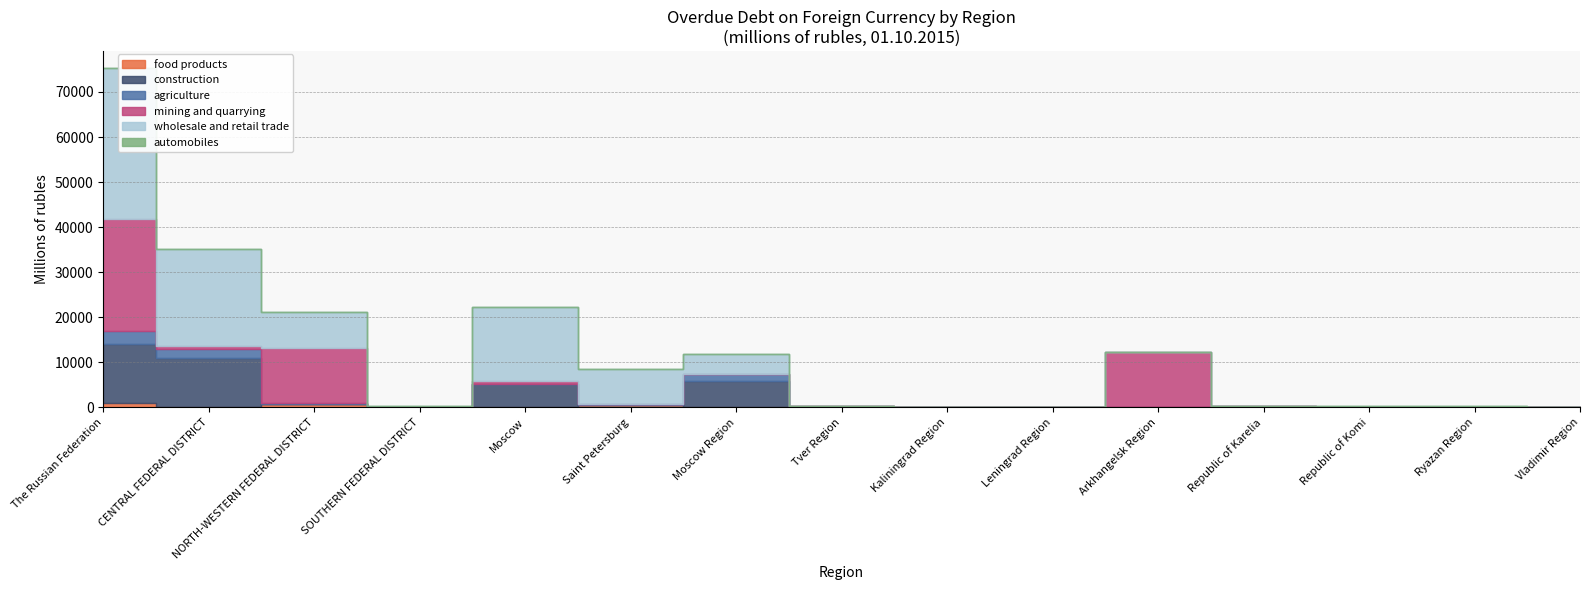

Is it true that construction equals 13082 at The Russian Federation?

True